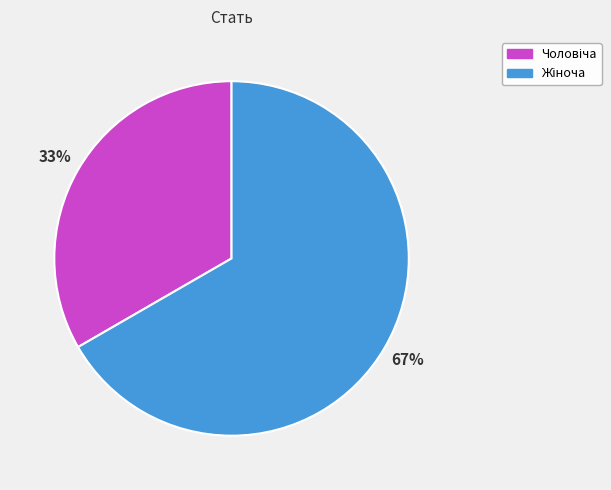

Is there any slice that represents more than half of the pie?

Yes